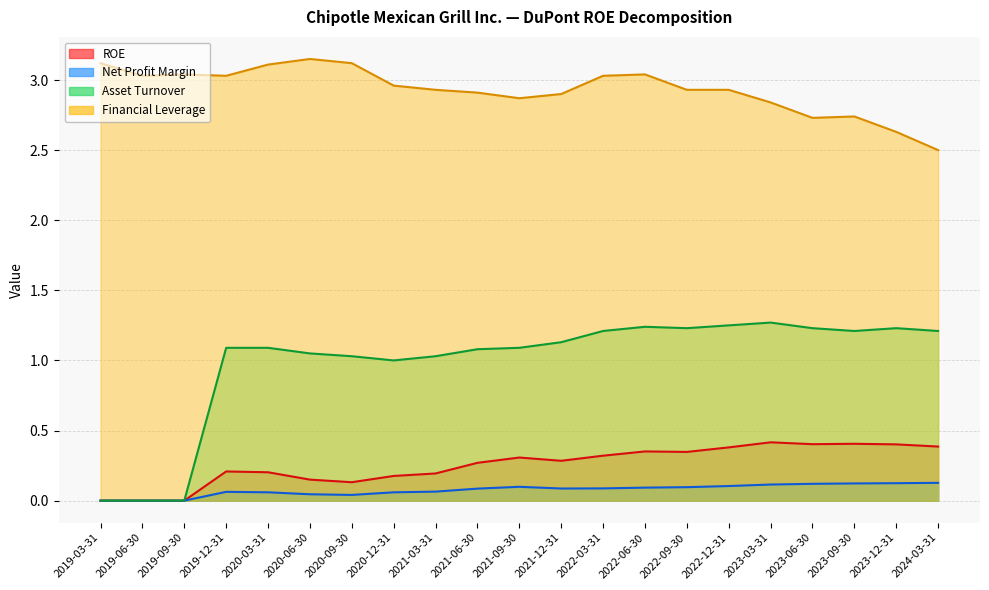

Reading left to right, list all the values displayed in this chart.

ROE: 0.0	0.0	0.0	0.2	0.2	0.1	0.1	0.2	0.2	0.3	0.3	0.3	0.3	0.4	0.3	0.4	0.4	0.4	0.4	0.4	0.4
Net Profit Margin: 0.0	0.0	0.0	0.1	0.1	0.0	0.0	0.1	0.1	0.1	0.1	0.1	0.1	0.1	0.1	0.1	0.1	0.1	0.1	0.1	0.1
Asset Turnover: 0.0	0.0	0.0	1.1	1.1	1.1	1.0	1.0	1.0	1.1	1.1	1.1	1.2	1.2	1.2	1.2	1.3	1.2	1.2	1.2	1.2
Financial Leverage: 3.1	3.0	3.0	3.0	3.1	3.1	3.1	3.0	2.9	2.9	2.9	2.9	3.0	3.0	2.9	2.9	2.8	2.7	2.7	2.6	2.5